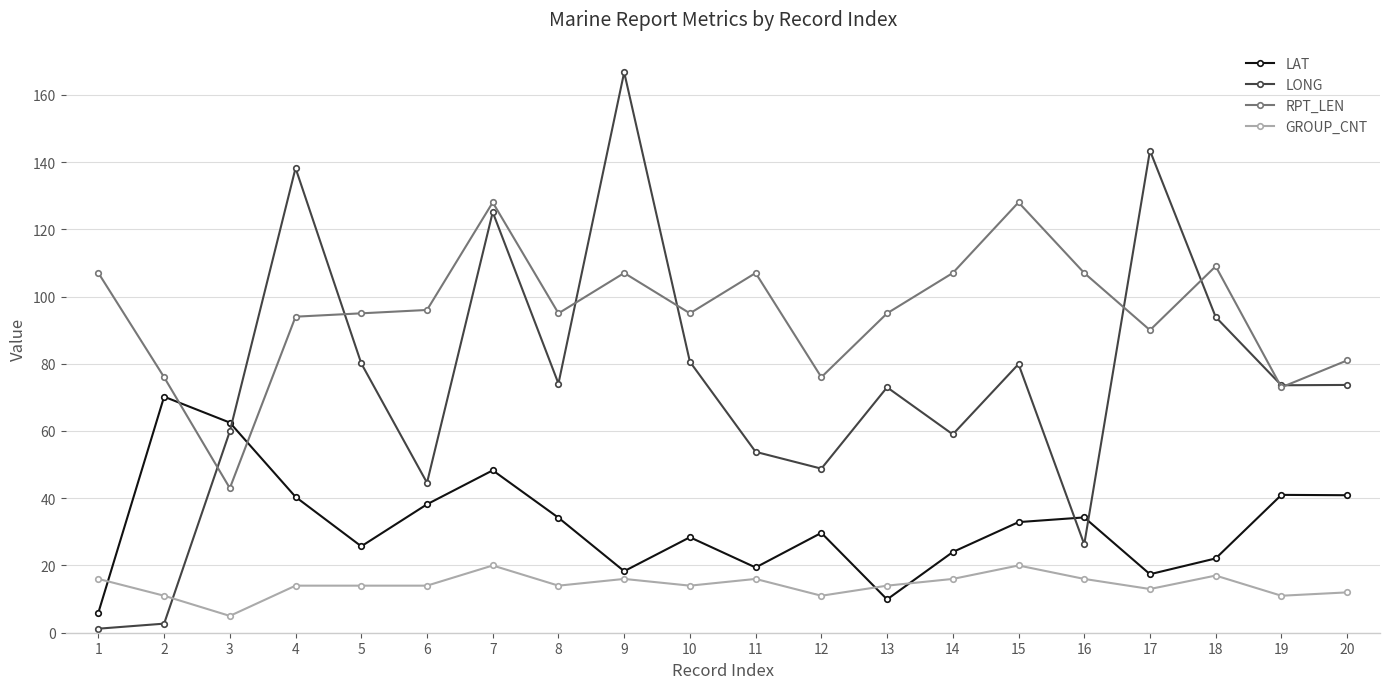

Is it true that RPT_LEN equals 90.0 at 17?

True